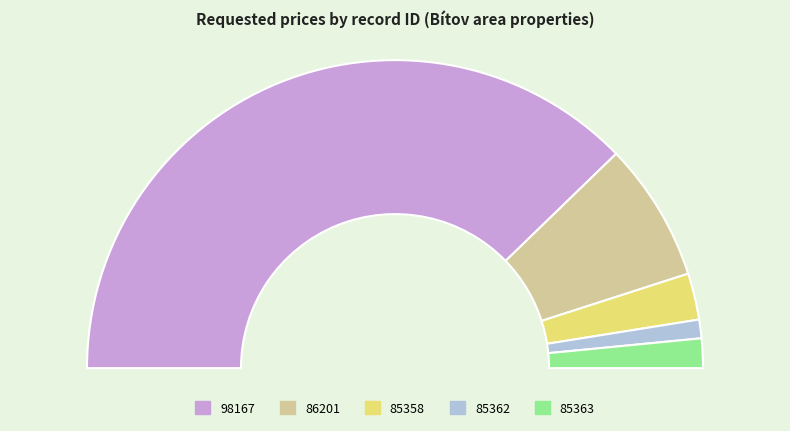

How many segments does this pie chart have?

5